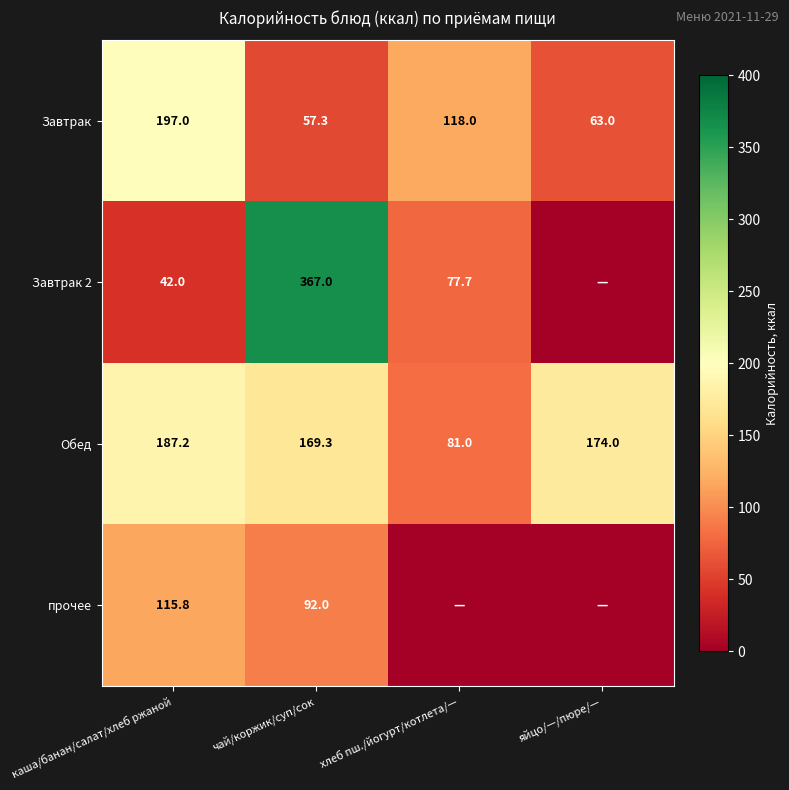

What is the spread (max minus min) of values at каша/банан/салат/хлеб ржаной?

155.0